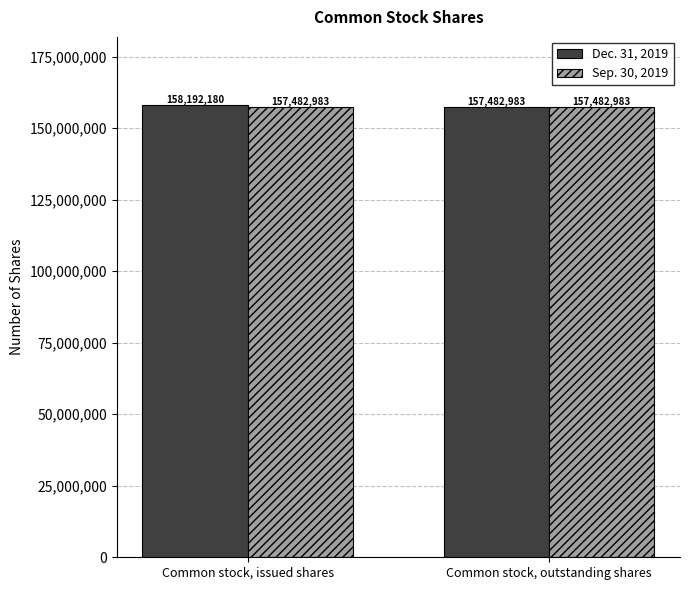

True or false: Sep. 30, 2019 has a value of 157482983 at Common stock, outstanding shares.

True